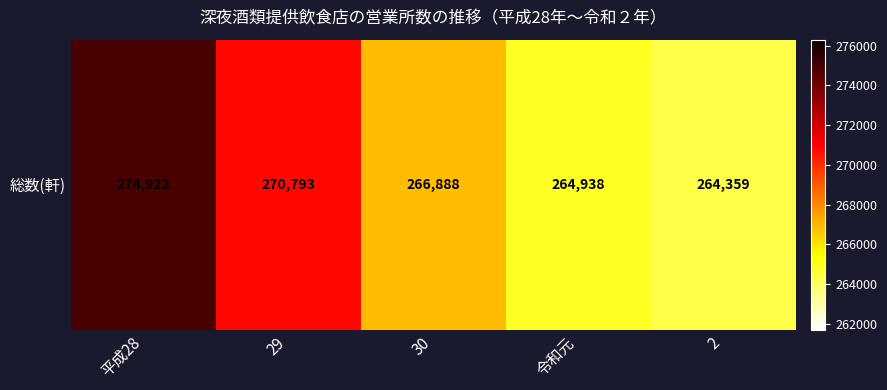

What is the difference between the maximum and second lowest values?

9984